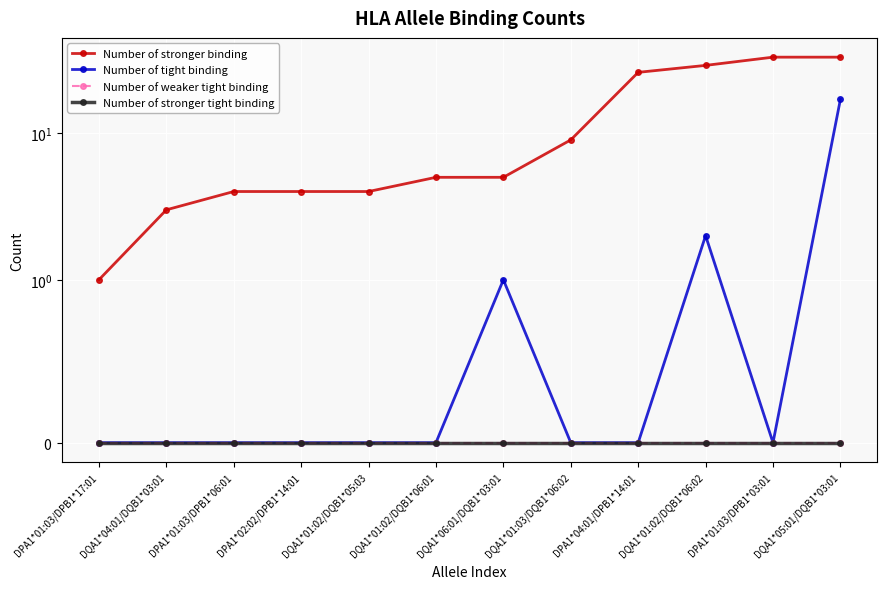

True or false: Number of stronger binding and Number of stronger tight binding cross at least once.

False